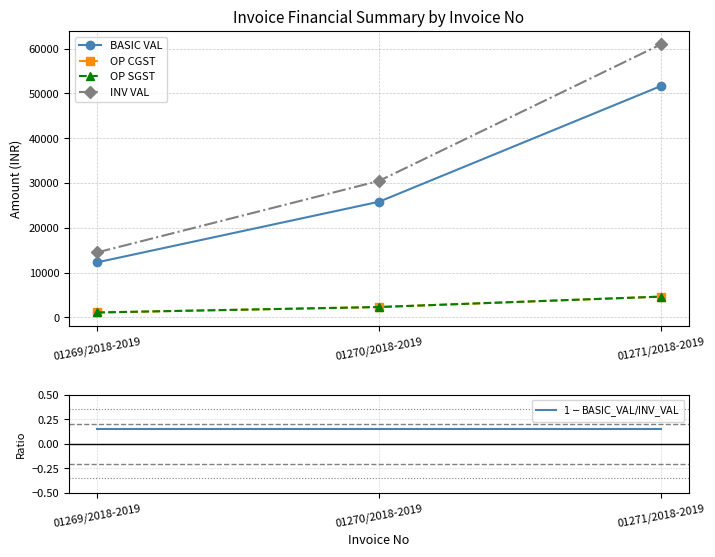

At which label does INV VAL first exceed 30467?

01270/2018-2019